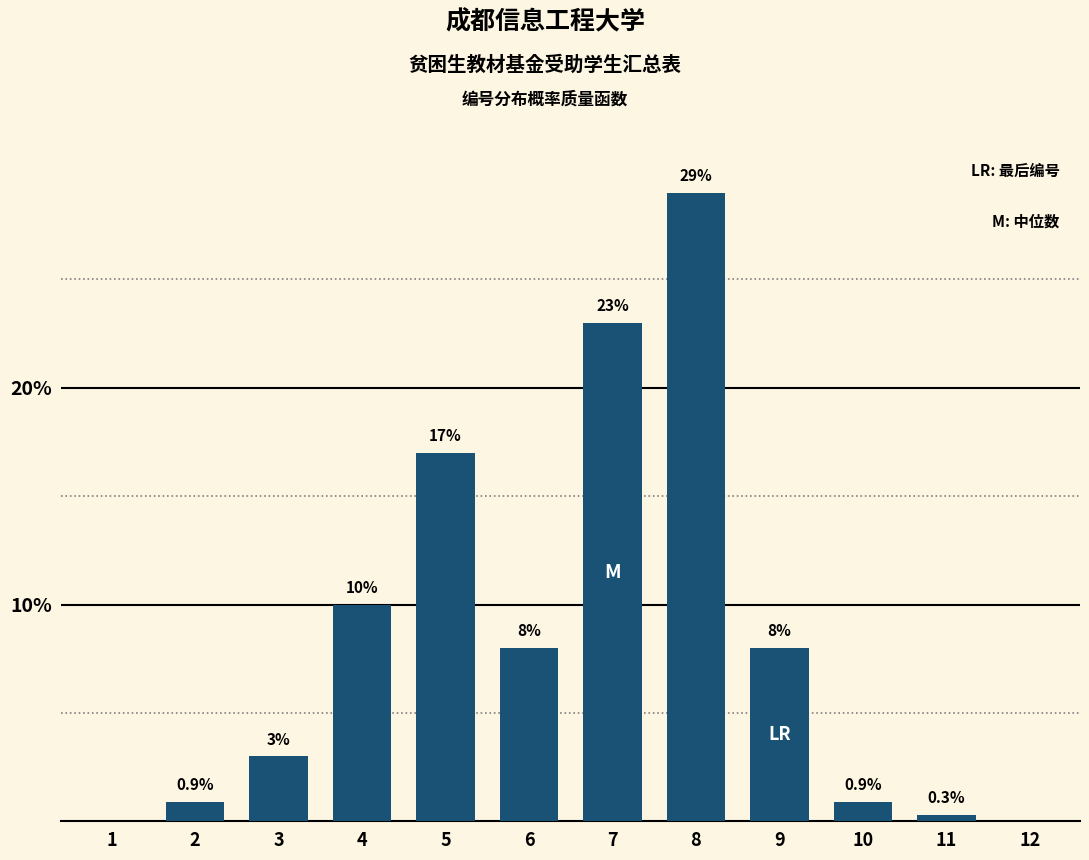

Reading left to right, what are all the values shown in this chart?

1=0.0	2=0.9	3=3.0	4=10.0	5=17.0	6=8.0	7=23.0	8=29.0	9=8.0	10=0.9	11=0.3	12=0.0